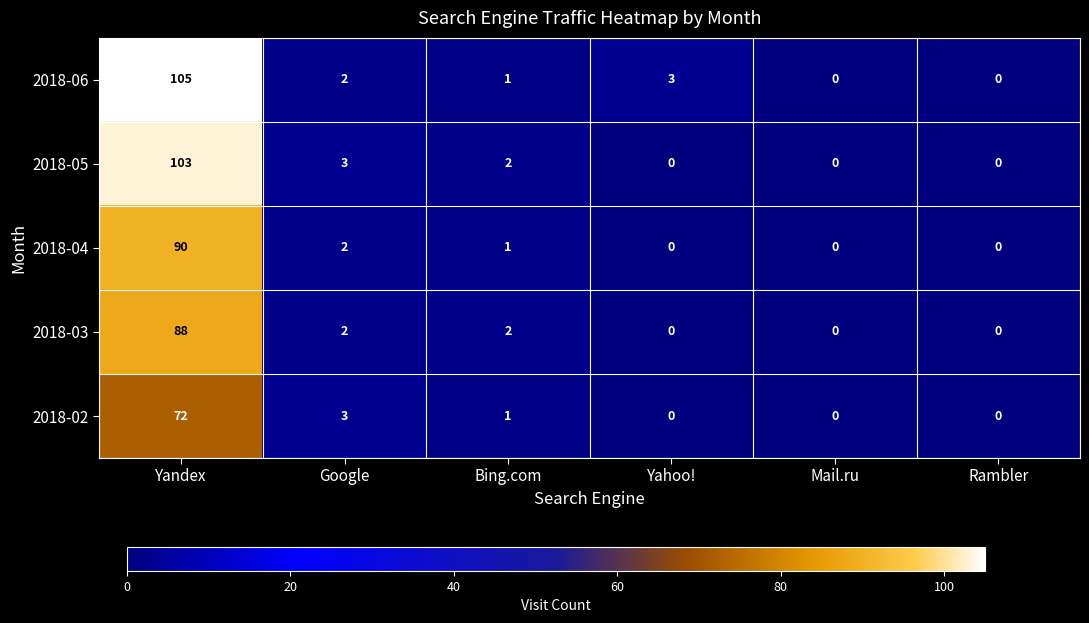

At which category is the sum across all series the highest?

Yandex